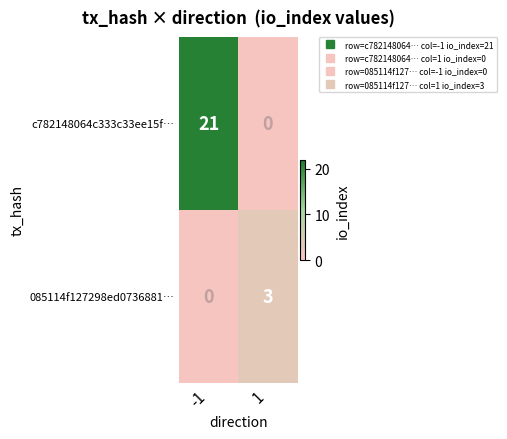

What is the sum of all 085114f127298ed0736881… values?

3